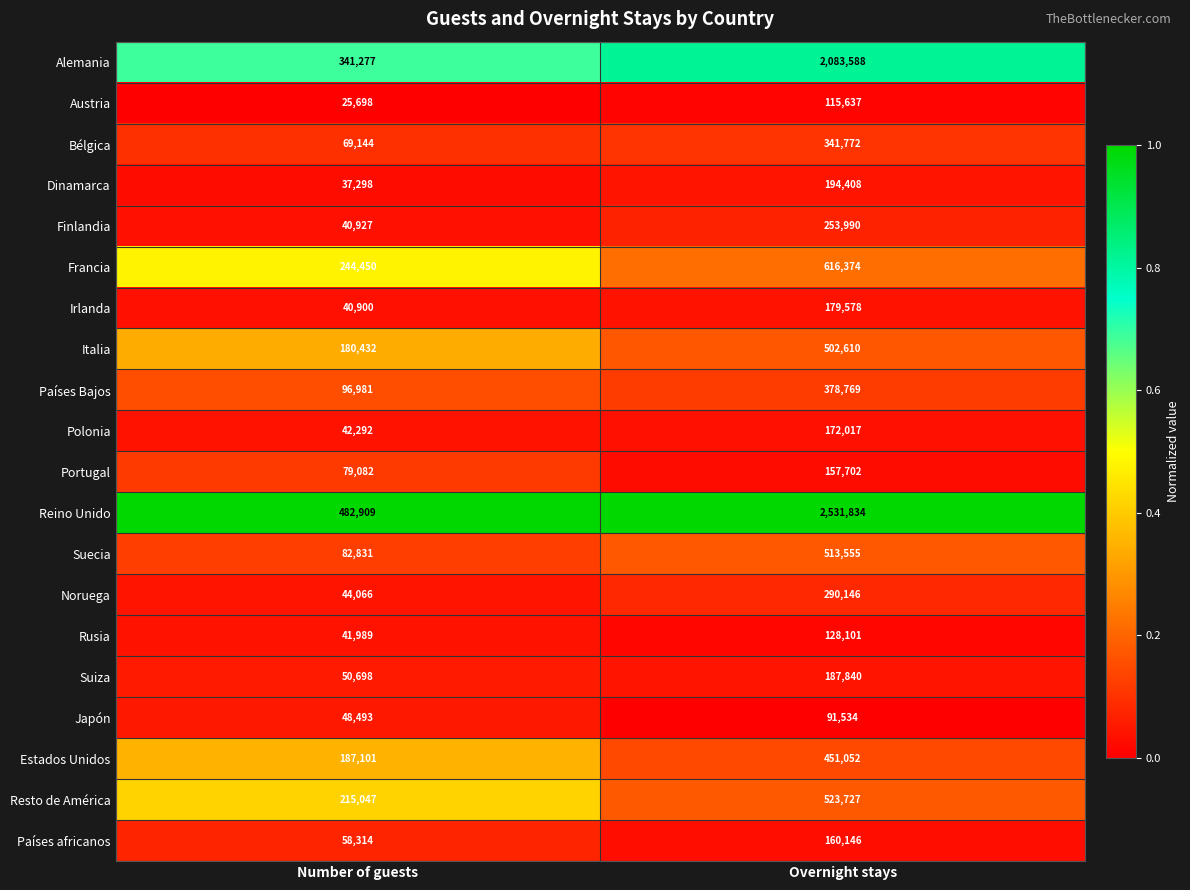

Which label corresponds to the smallest value in the chart?

Number of guests